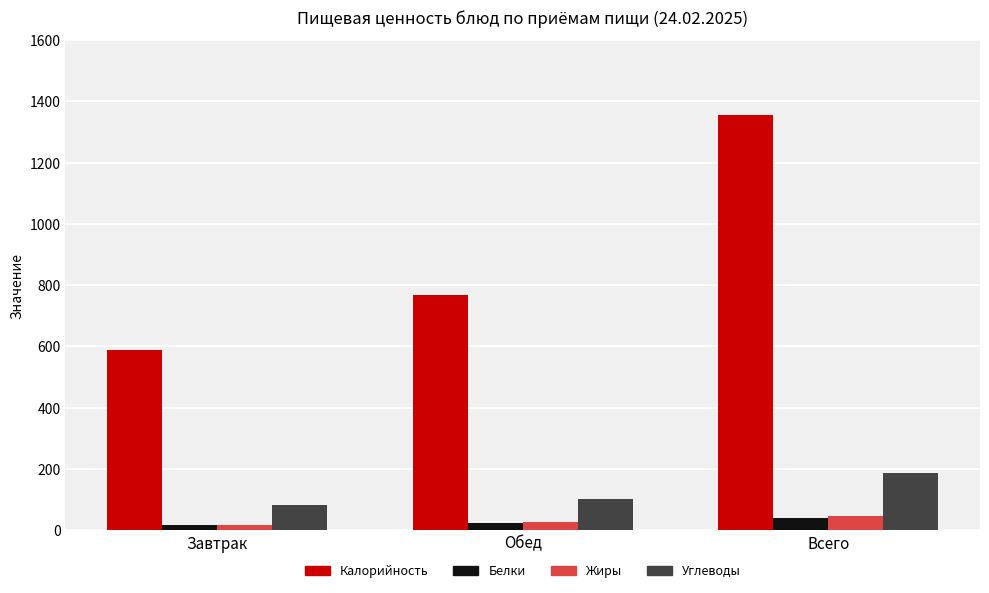

What is the value of the Белки bar at the 3rd from the left?

42.0